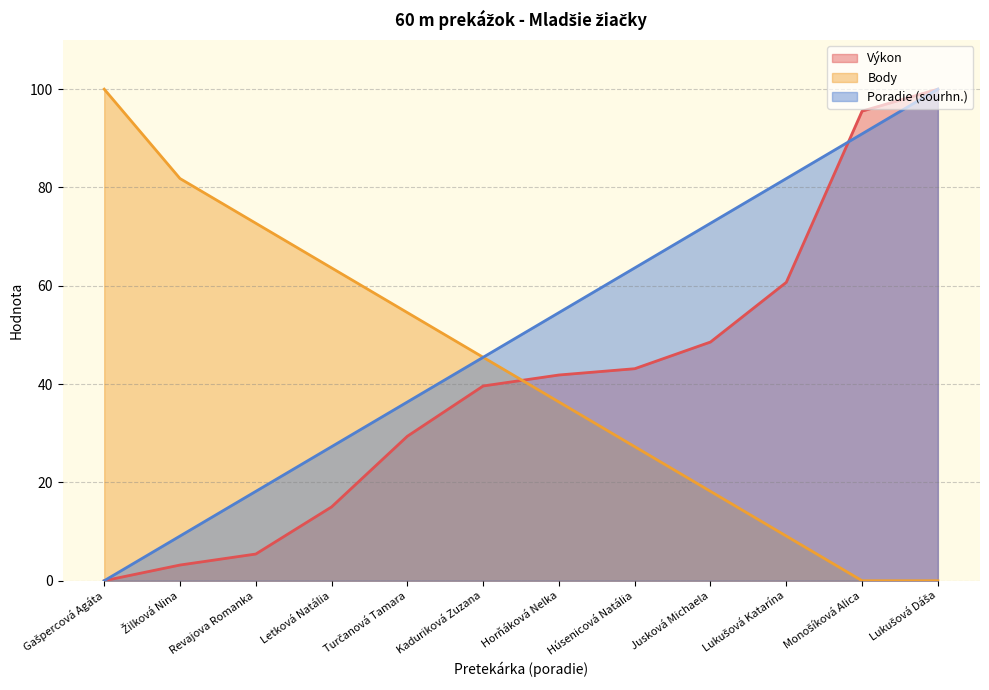

What is the label of the 11th point from the left?

Monošíková Alica